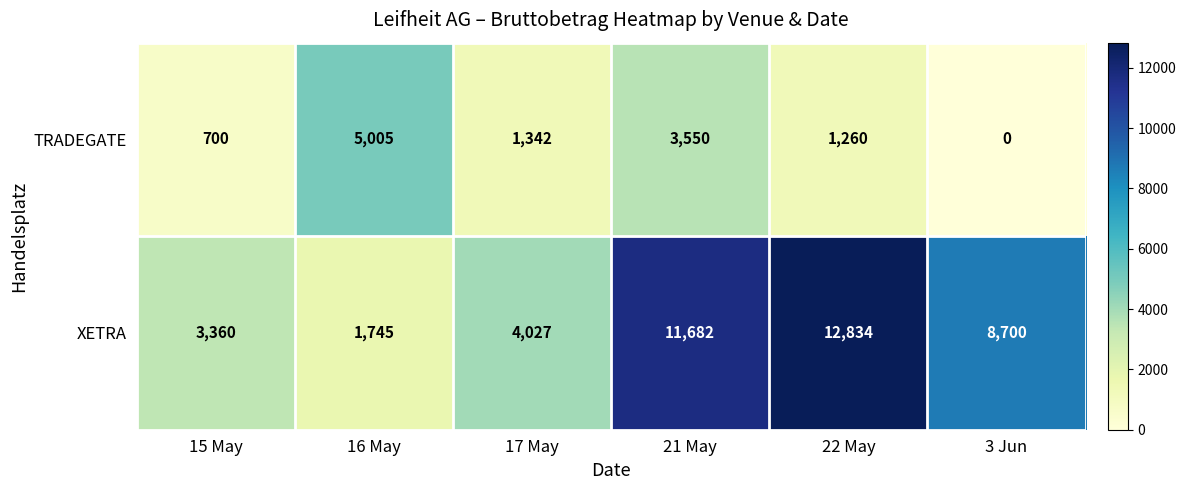

What is the difference between the XETRA values at 16 May and 17 May?

2282